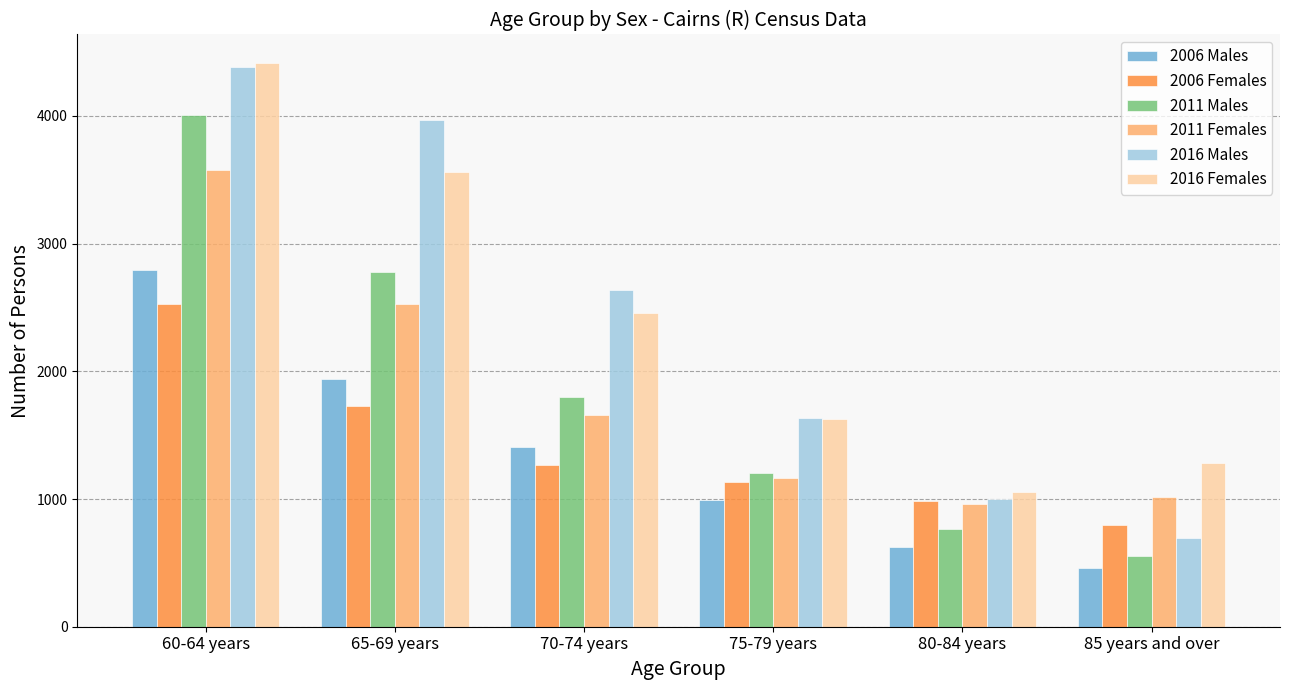

Does the chart contain stacked bars?

No